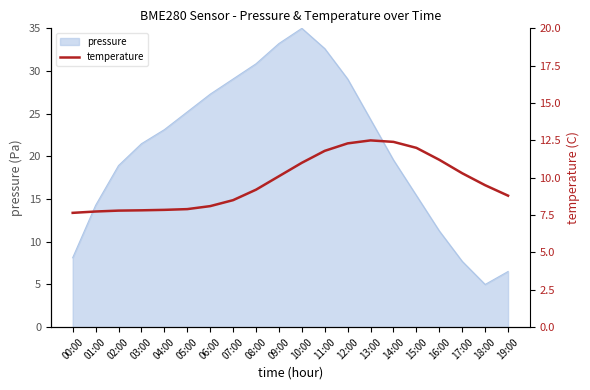

At which label does pressure reach its minimum?

18:00